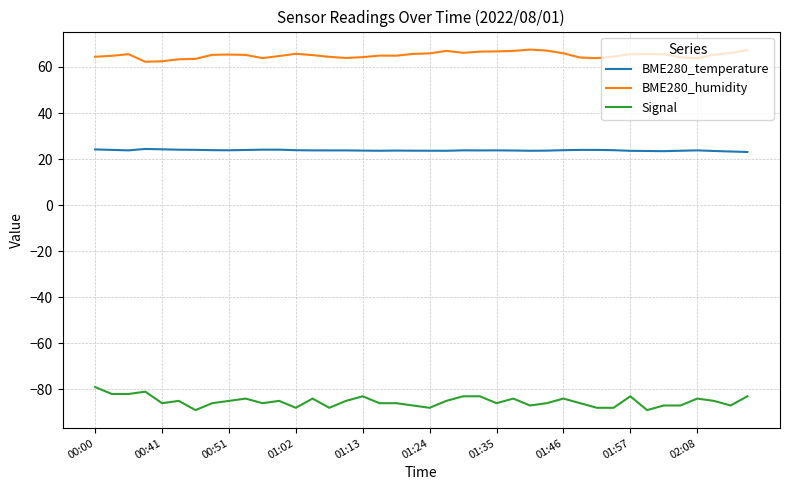

True or false: BME280_temperature and Signal cross at least once.

False